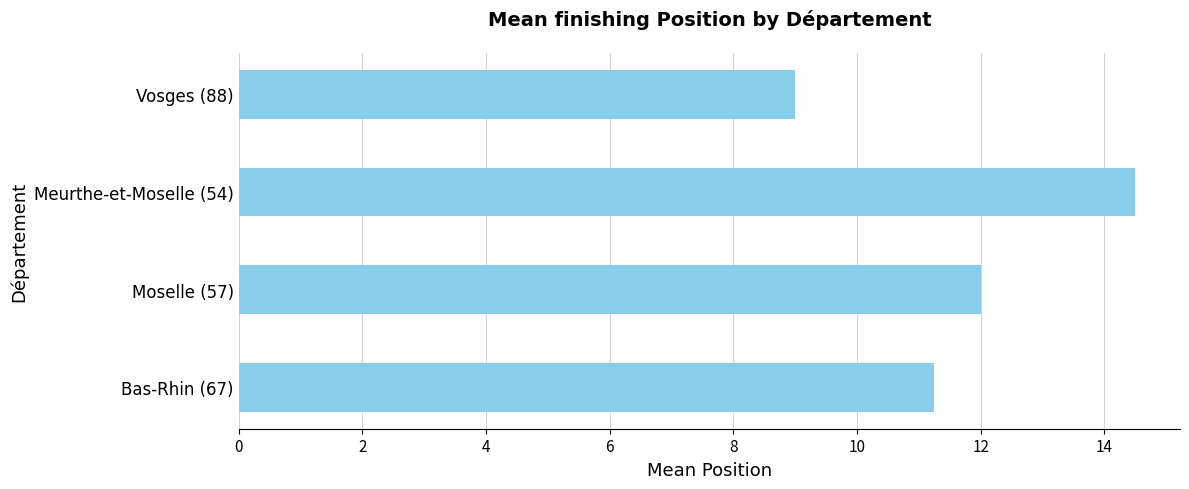

What value does the data have at Meurthe-et-Moselle (54)?

14.5